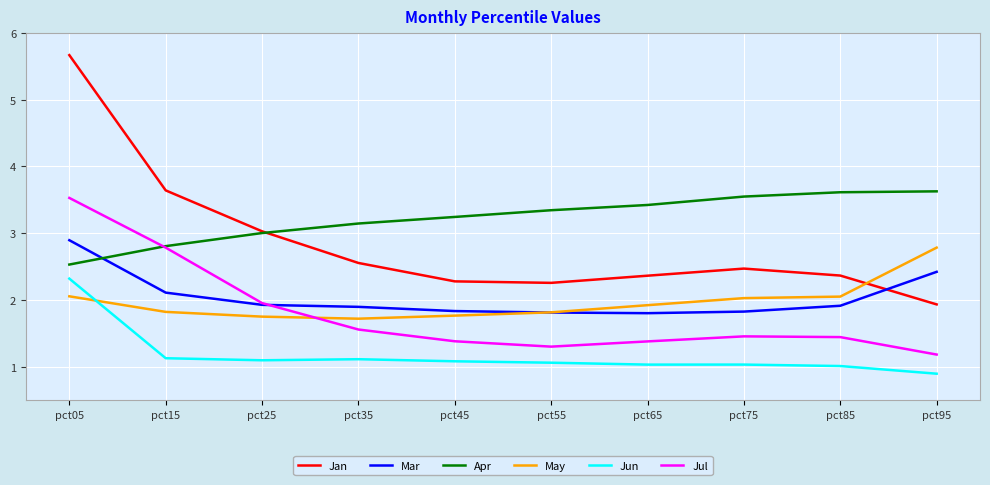

Rank the series at pct95 from lowest to highest value.

Jun, Jul, Jan, Mar, May, Apr